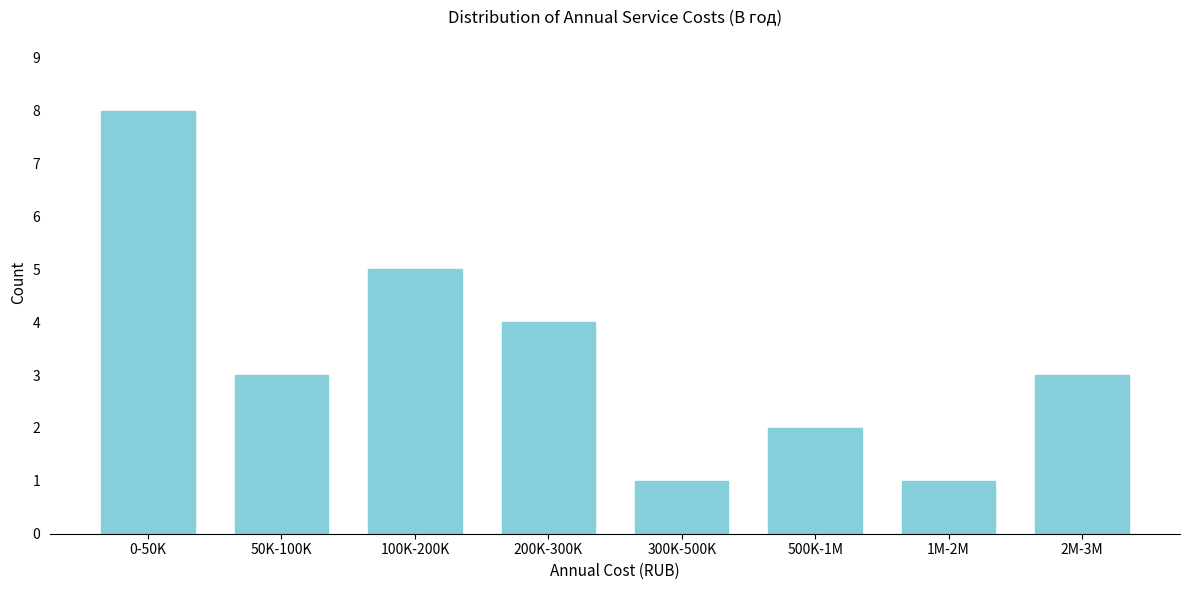

Reading right to left, extract all data points from this chart.

3	1	2	1	4	5	3	8